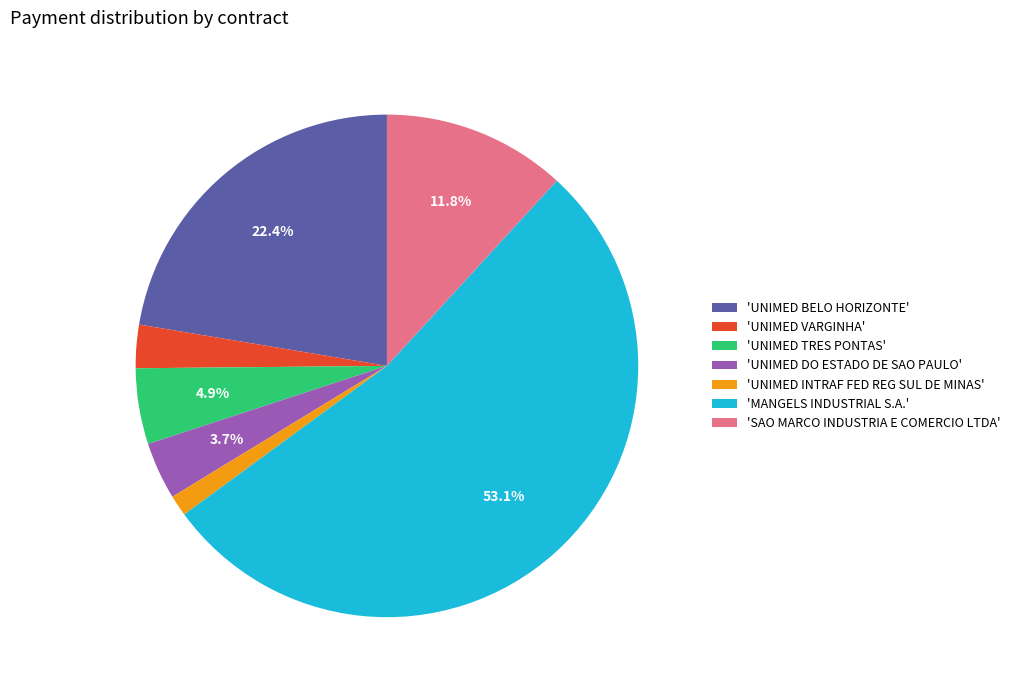

Is there a majority slice in this chart?

Yes